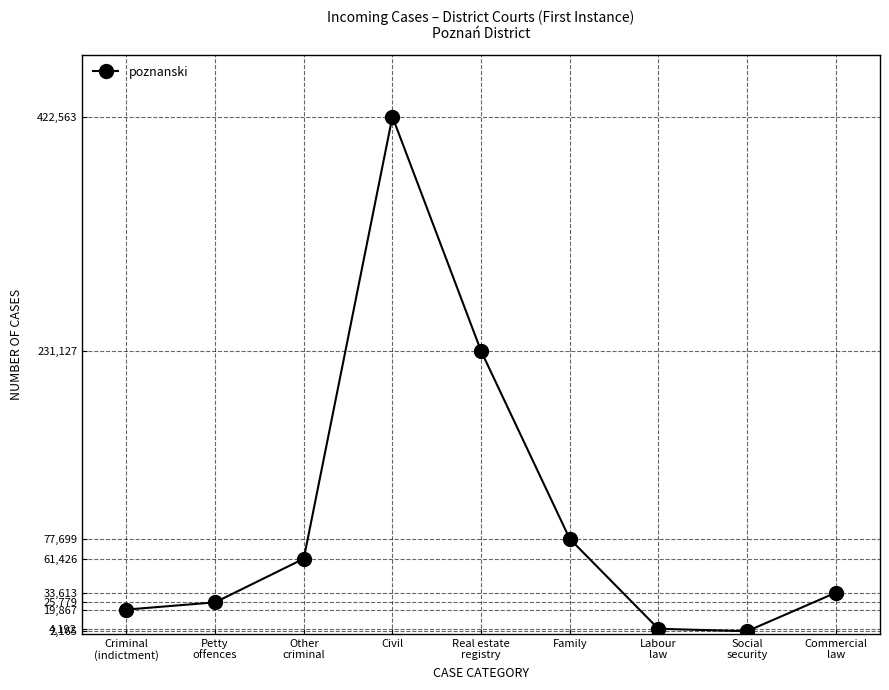

How many points are higher than both their immediate neighbors (excluding endpoints)?

1